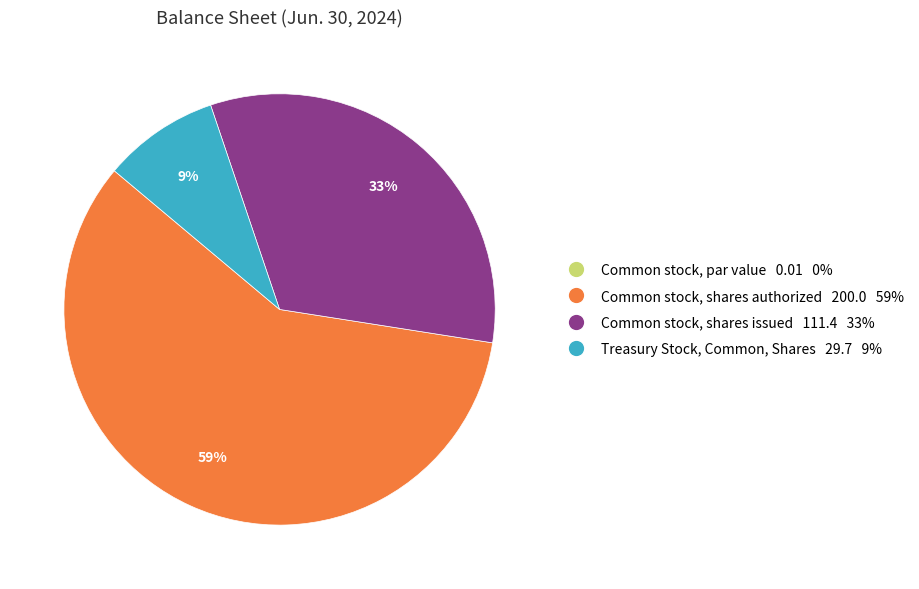

Is there any slice that represents more than half of the pie?

Yes